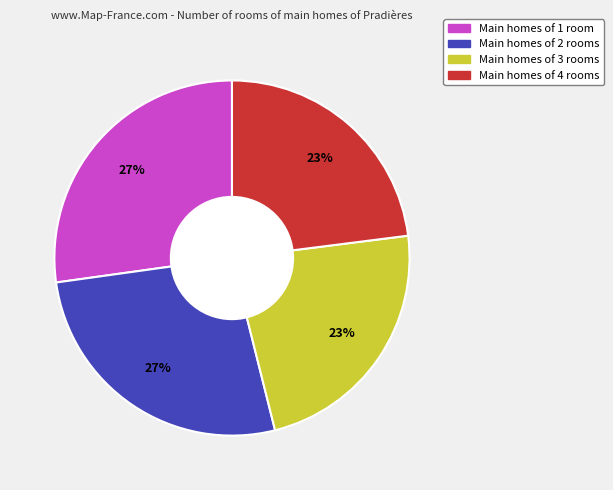

Does any single category account for the majority?

No